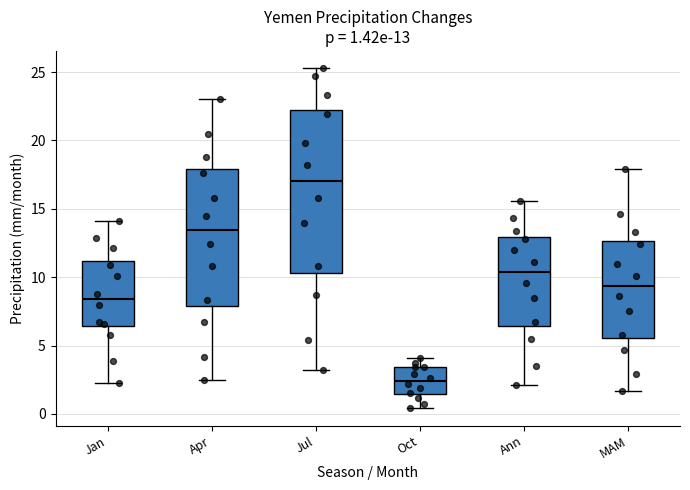

Which box is the tallest, from its lower edge to its upper edge?

Jul